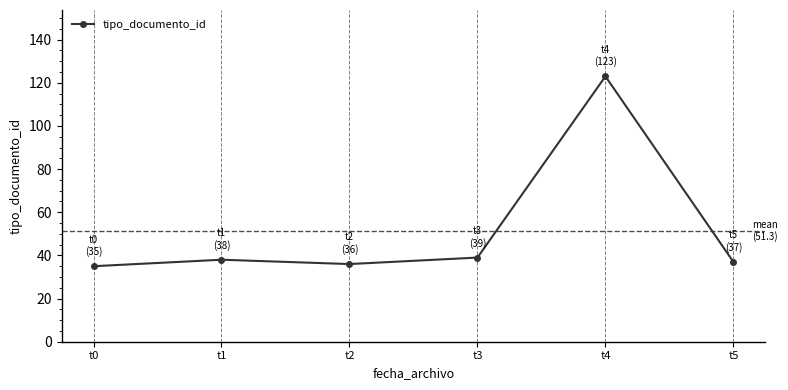

How many points are higher than both their immediate neighbors (excluding endpoints)?

2